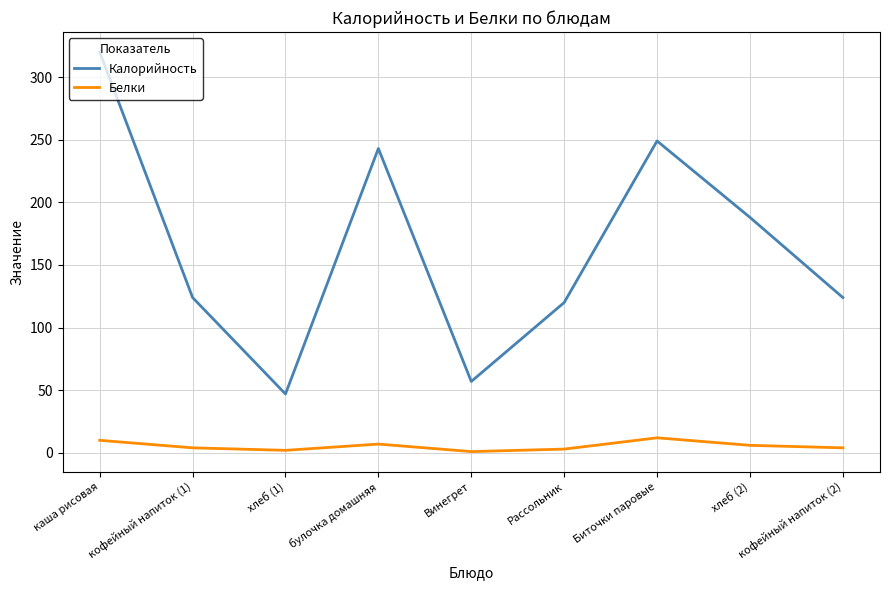

Is it true that Калорийность equals 104 at хлеб (2)?

False